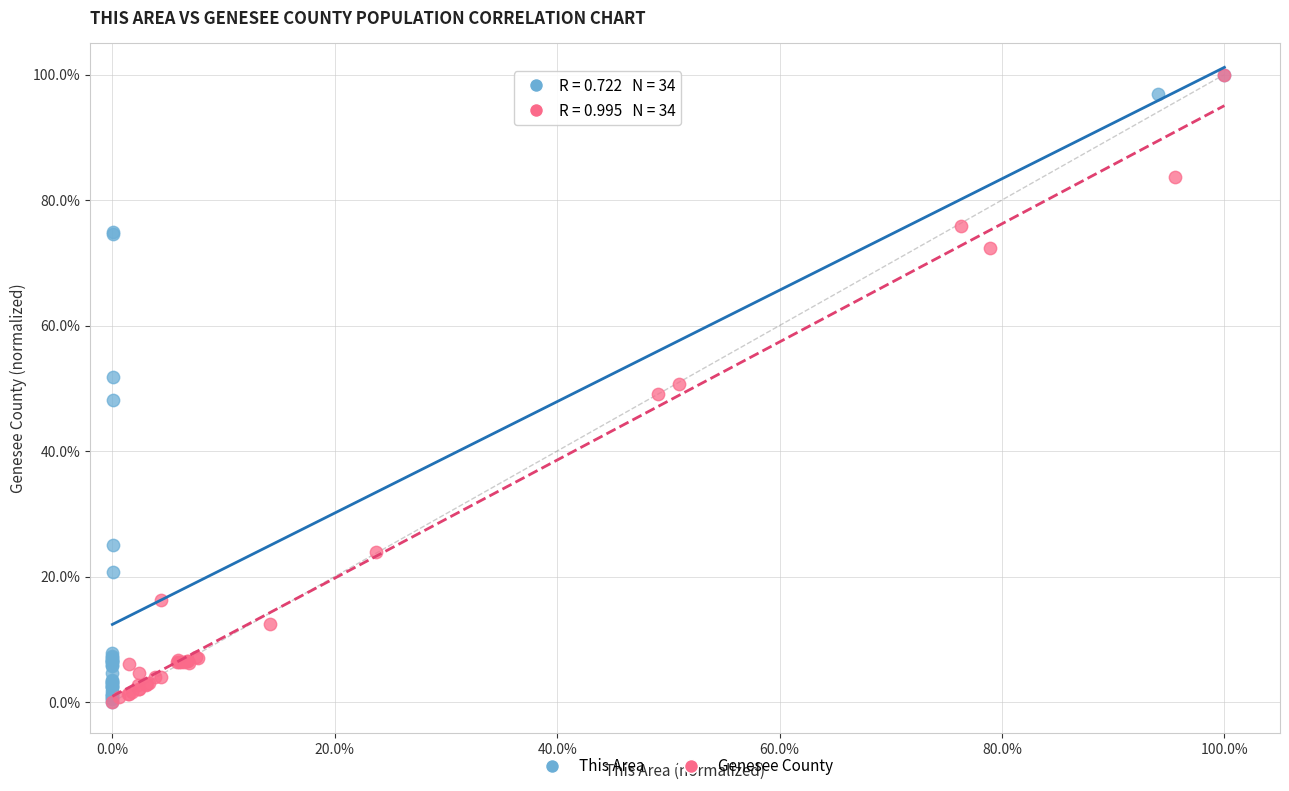

What are all the series names shown in the legend?

This Area, Genesee County